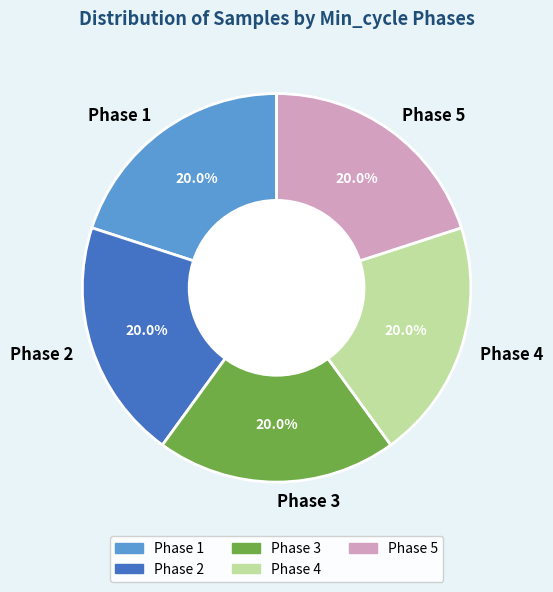

Does Phase 5 represent more than half of the total?

No